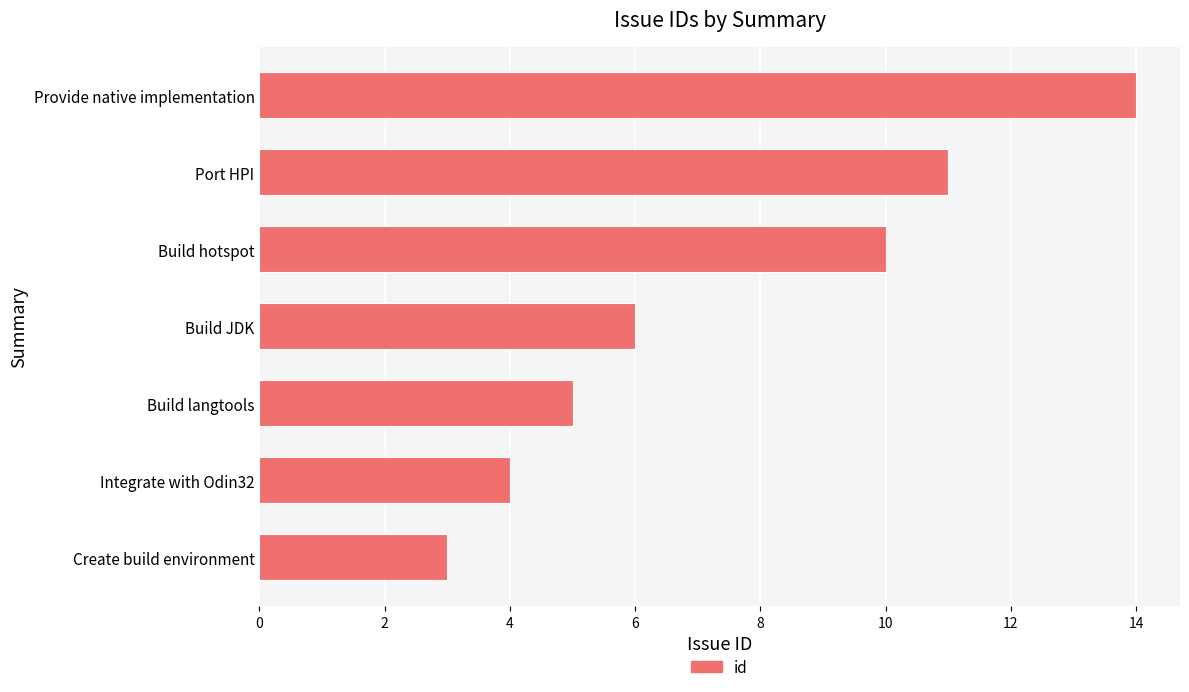

How many data points are less than 6?

3